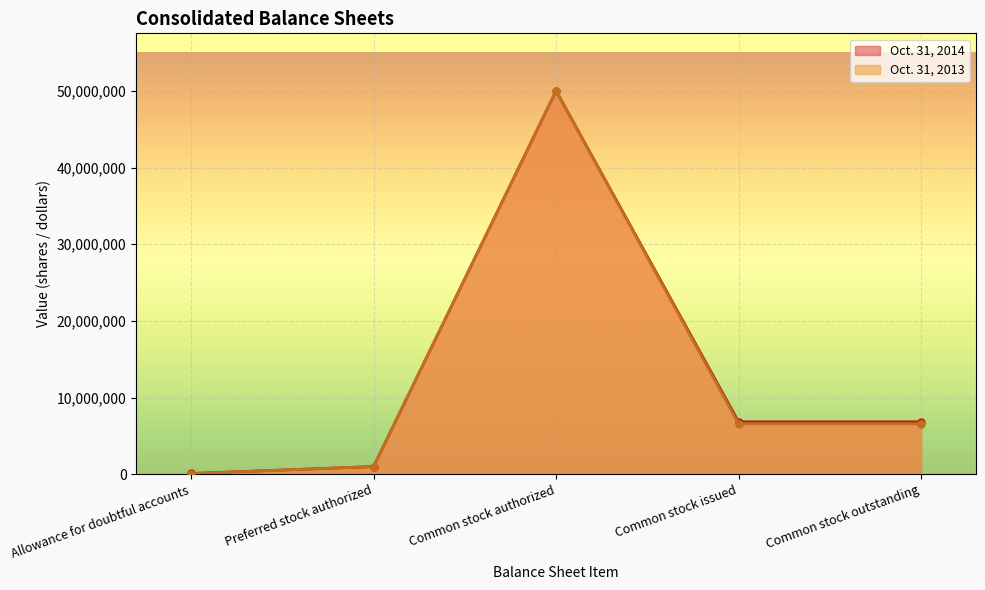

The Oct. 31, 2013 series shows 74073 at Allowance for doubtful accounts. True or false?

True